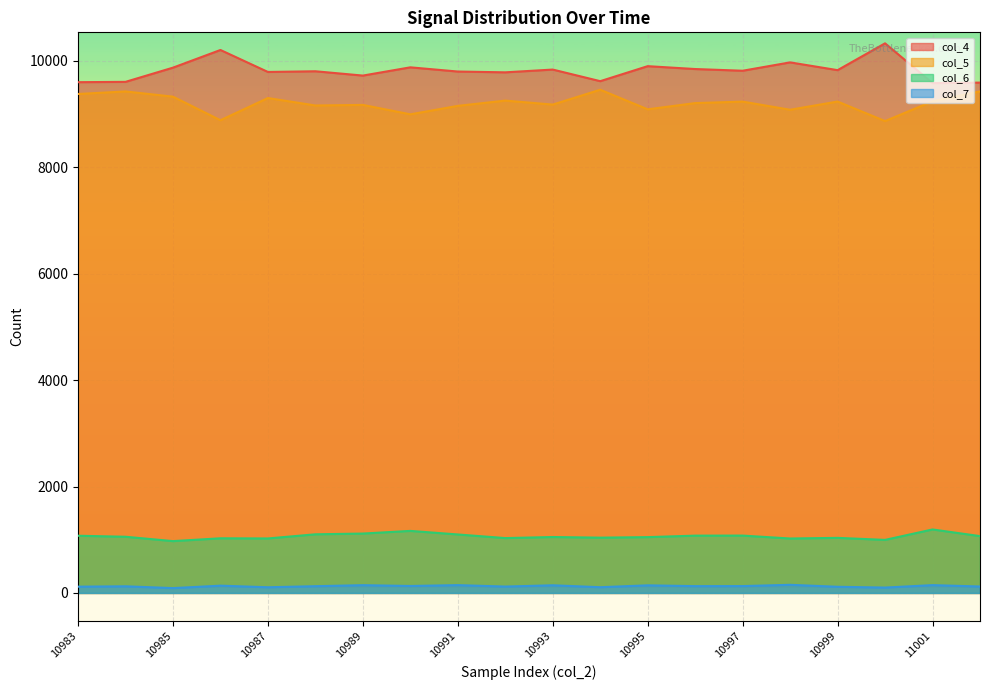

True or false: col_5 and col_6 cross at least once.

False